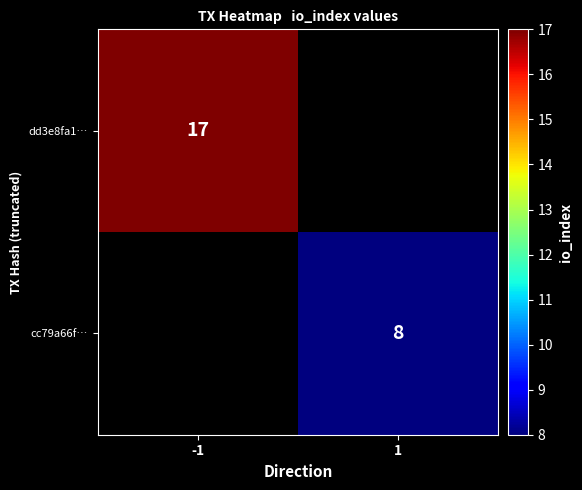

How many distinct data groups are displayed?

2